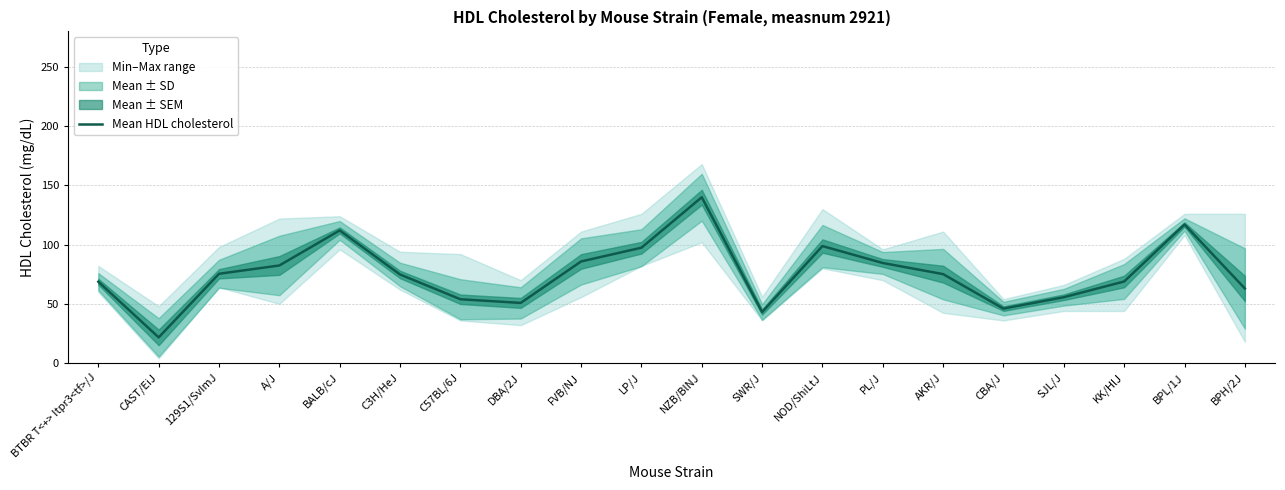

What is the change in value from C3H/HeJ to NZB/BlNJ?

+65.2